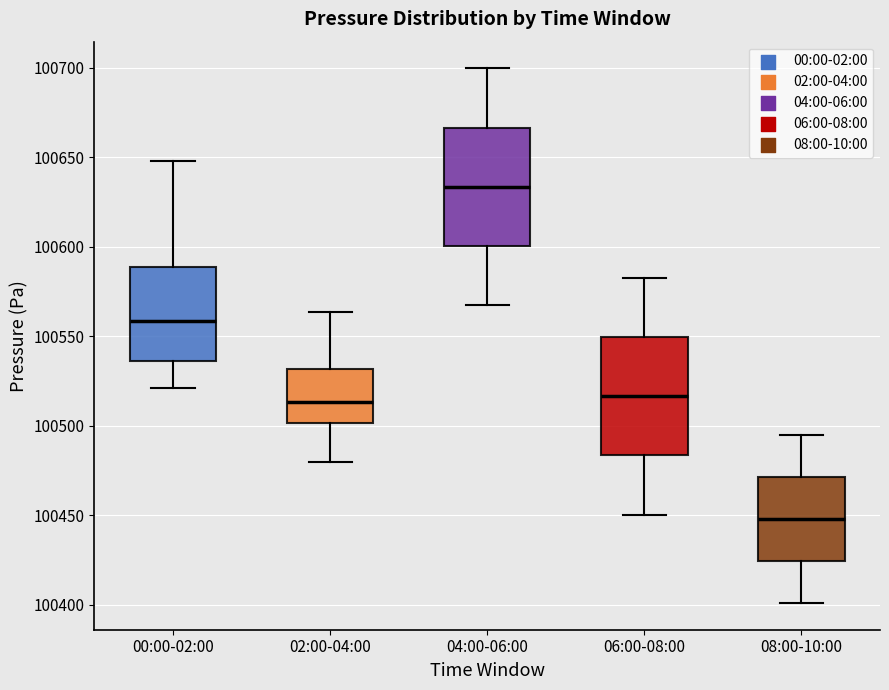

Reading left to right, transcribe this box plot: for each box, give where its median line is, the range the box spans, and where its two whiskers end, as read against the y-axis. The values are not printed on the chart, so give them approximately, as read against the axis.

00:00-02:00: median 100560, box 100535 to 100590, whiskers 100520 to 100650
02:00-04:00: median 100515, box 100500 to 100530, whiskers 100480 to 100565
04:00-06:00: median 100635, box 100600 to 100665, whiskers 100565 to 100700
06:00-08:00: median 100515, box 100485 to 100550, whiskers 100450 to 100585
08:00-10:00: median 100450, box 100425 to 100470, whiskers 100400 to 100495